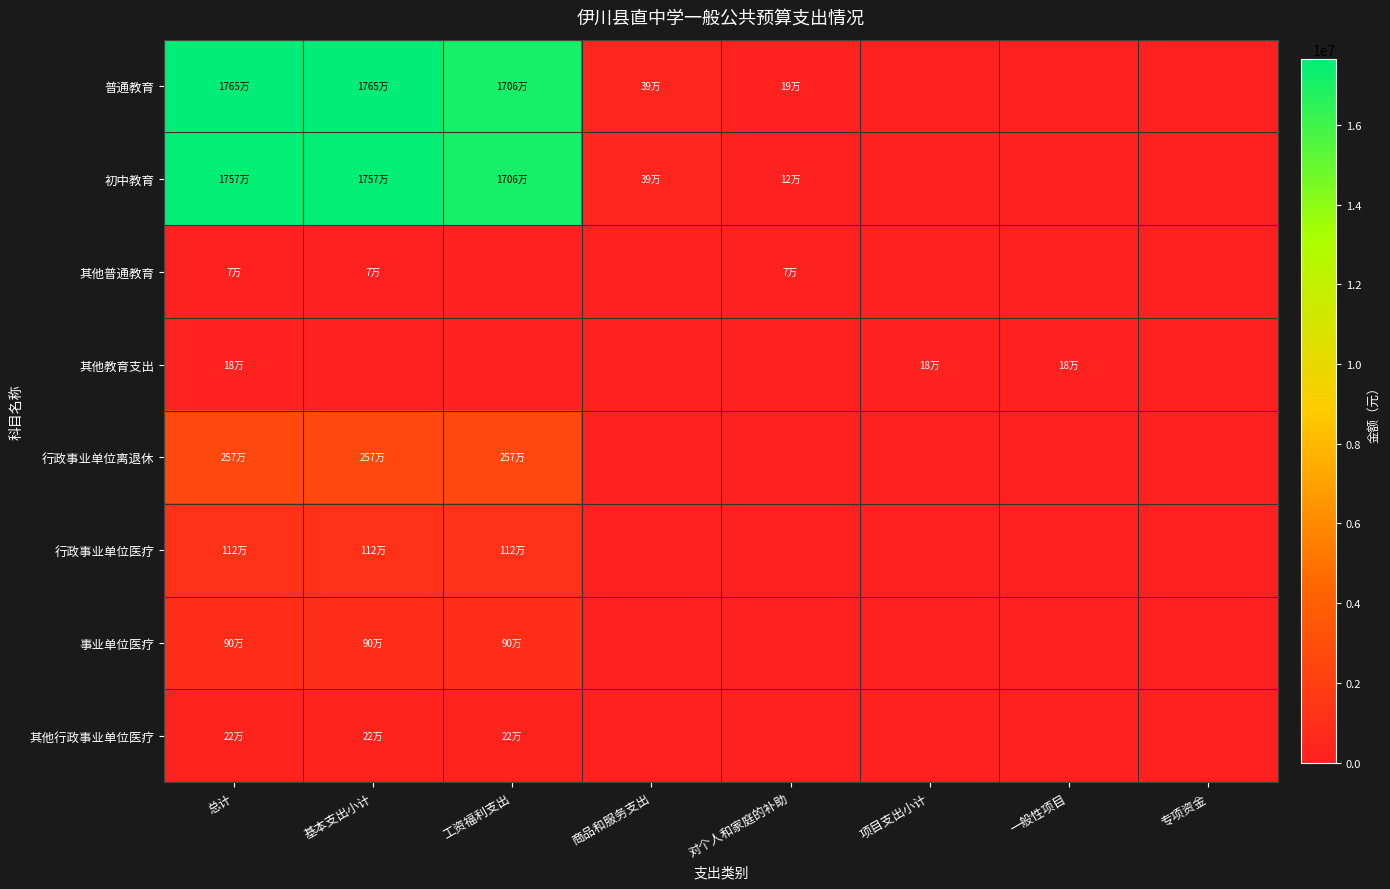

How many distinct data groups are displayed?

8